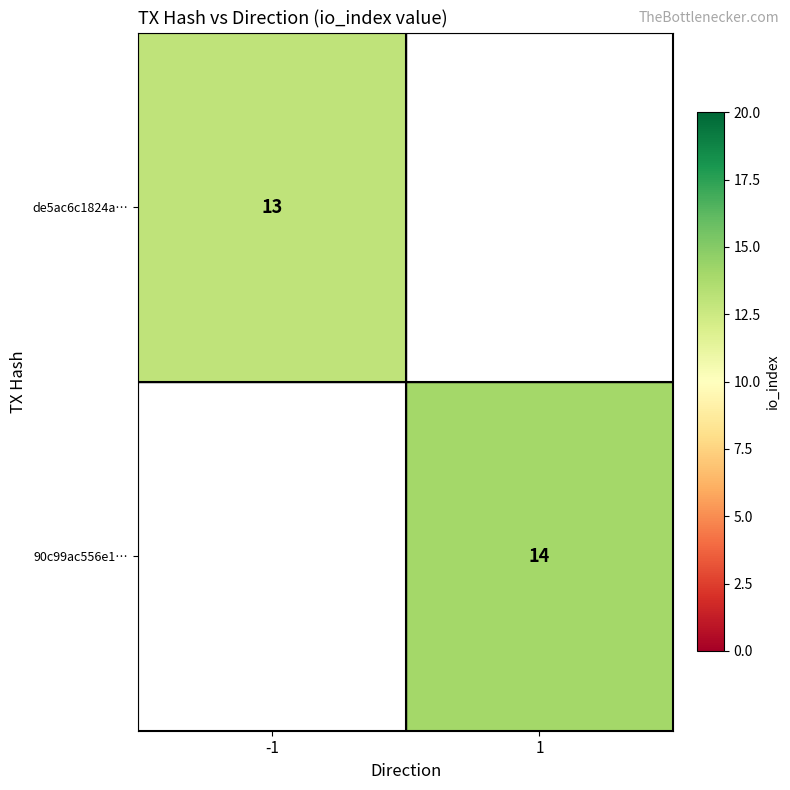

Is it true that 90c99ac556e1… equals 14 at 1?

True